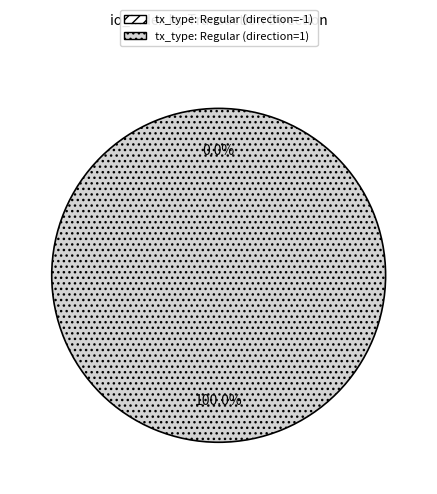

Which slice is the largest?

tx_type: Regular (direction=1)